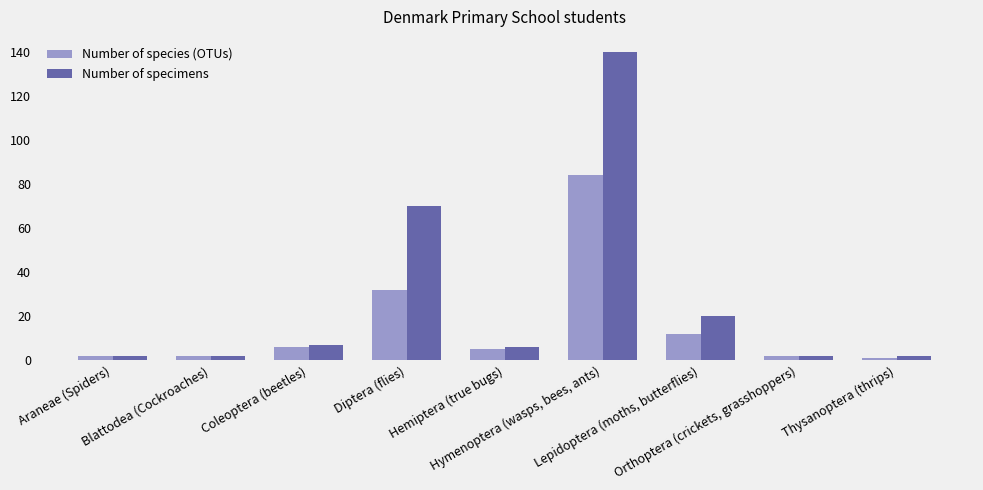

Is the value of Number of specimens at Orthoptera (crickets, grasshoppers) greater than the value of Number of species (OTUs) at Lepidoptera (moths, butterflies)?

No